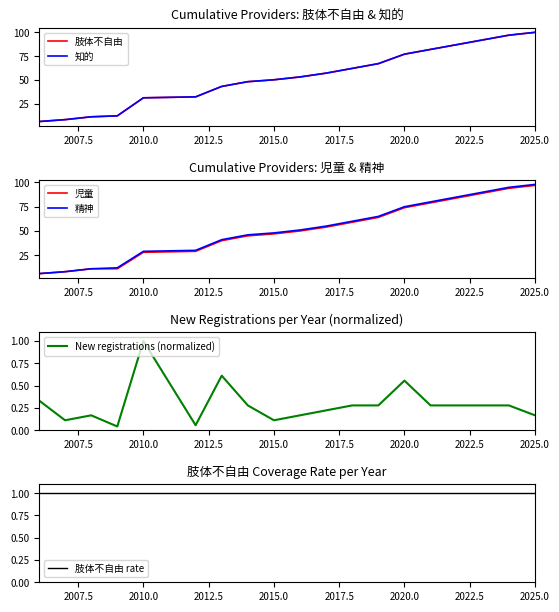

What are all the series names shown in the legend?

肢体不自由, 知的, 児童, 精神, New registrations (normalized), 肢体不自由 rate